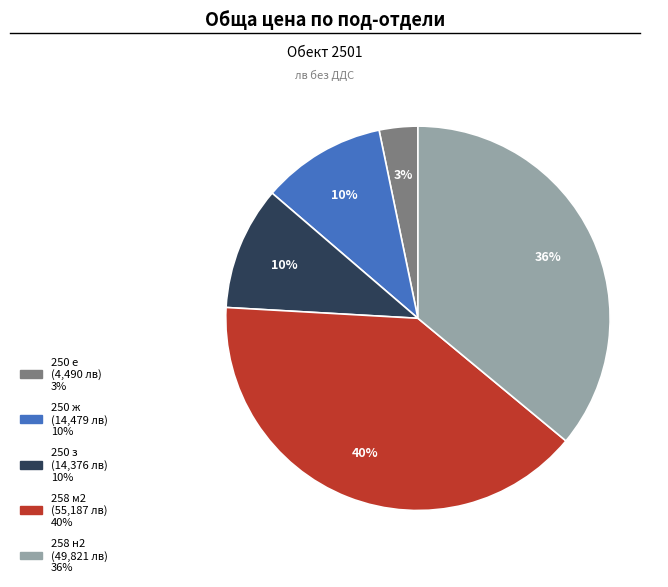

True or false: 250 з accounts for 24% of the total.

False